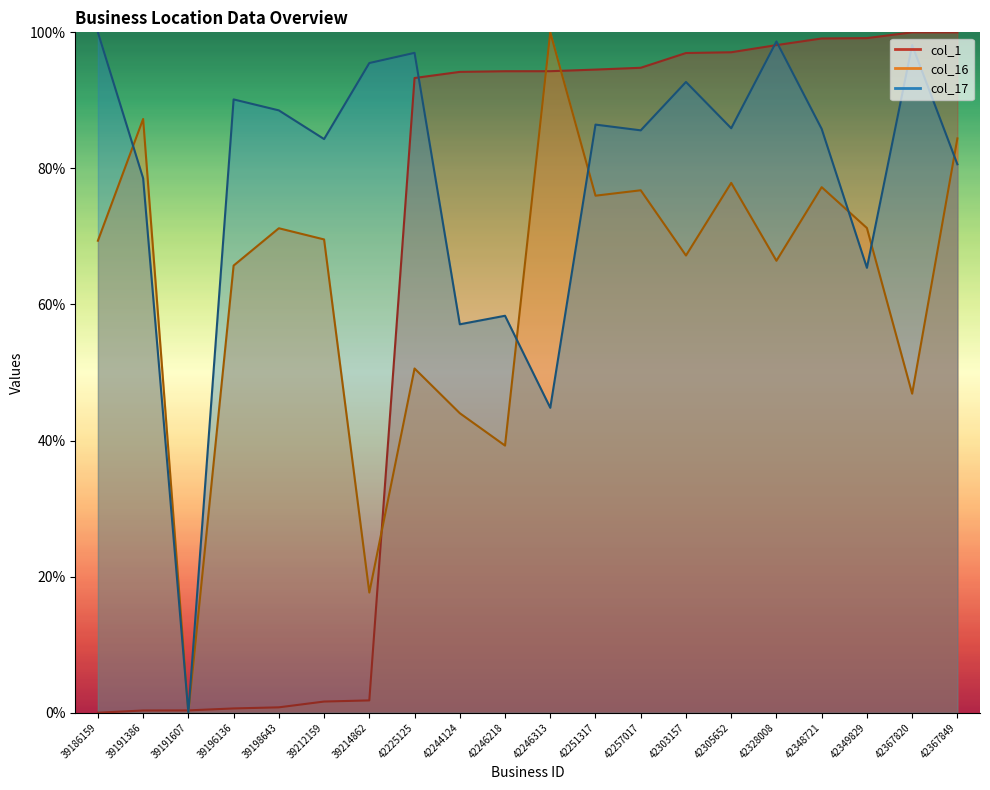

Which category has the highest value in the col_17 series?

39186159